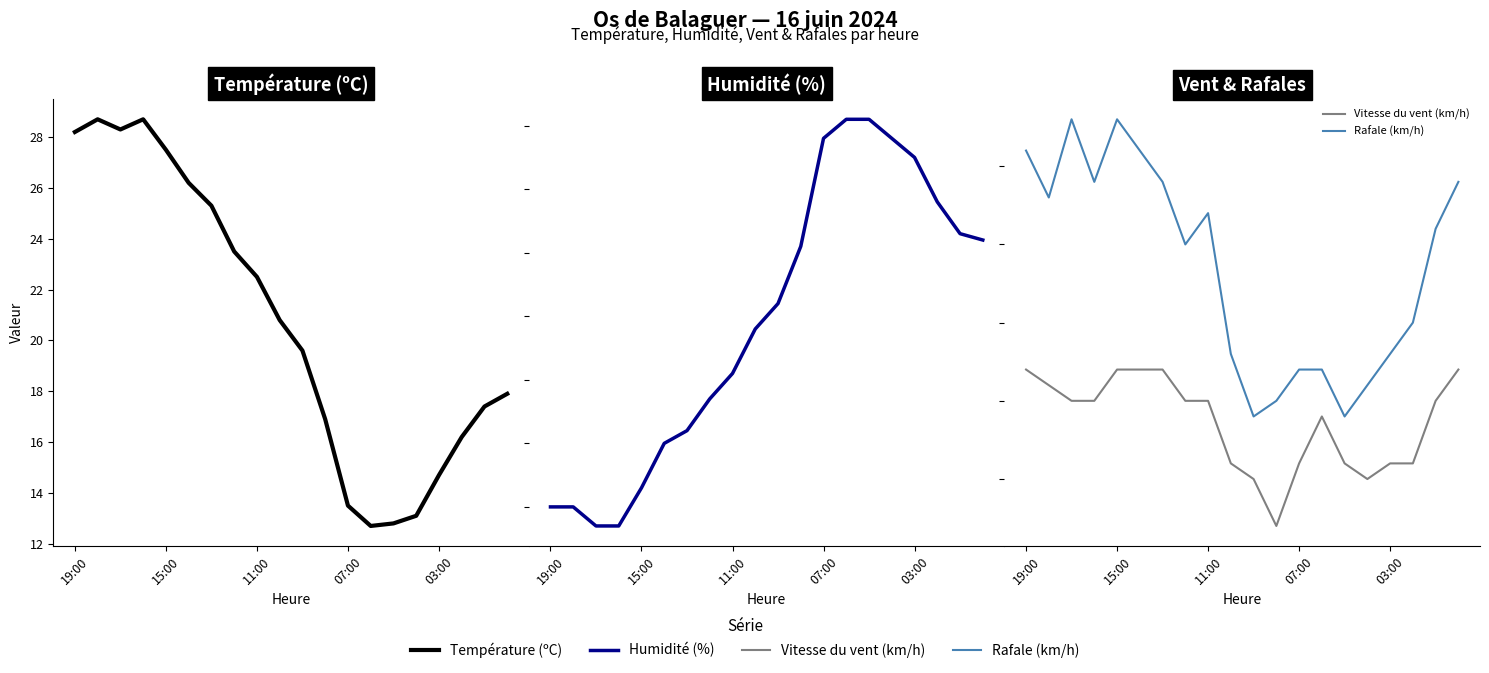

The Température (ºC) series shows 18.0 at 07:00. True or false?

False